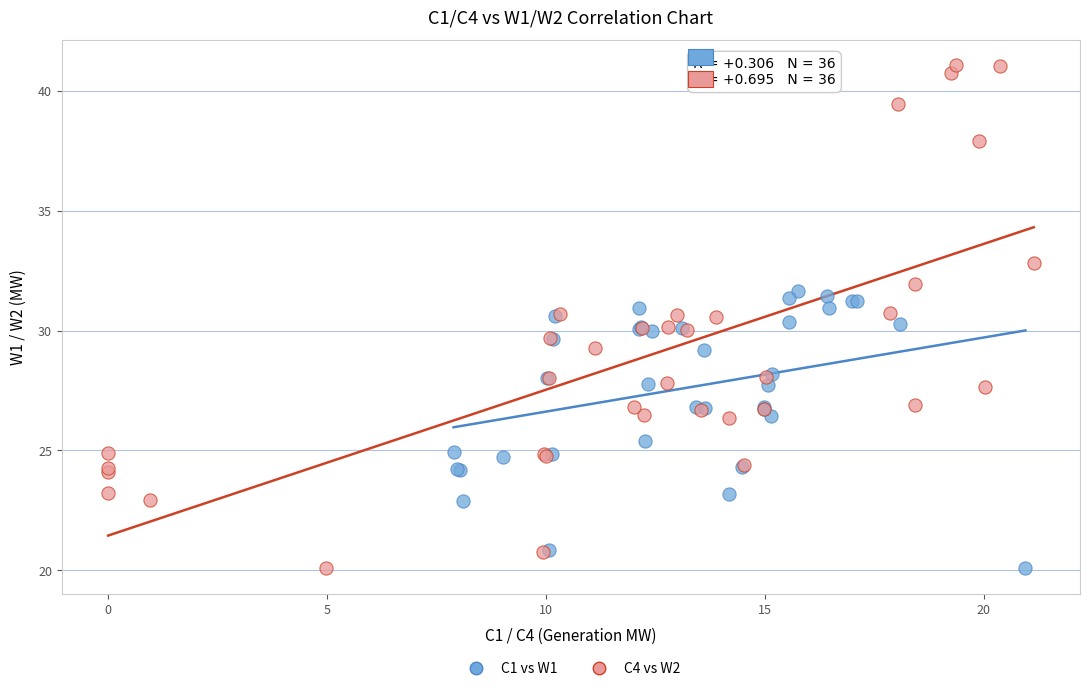

Which series reaches the maximum Y coordinate?

C4 vs W2